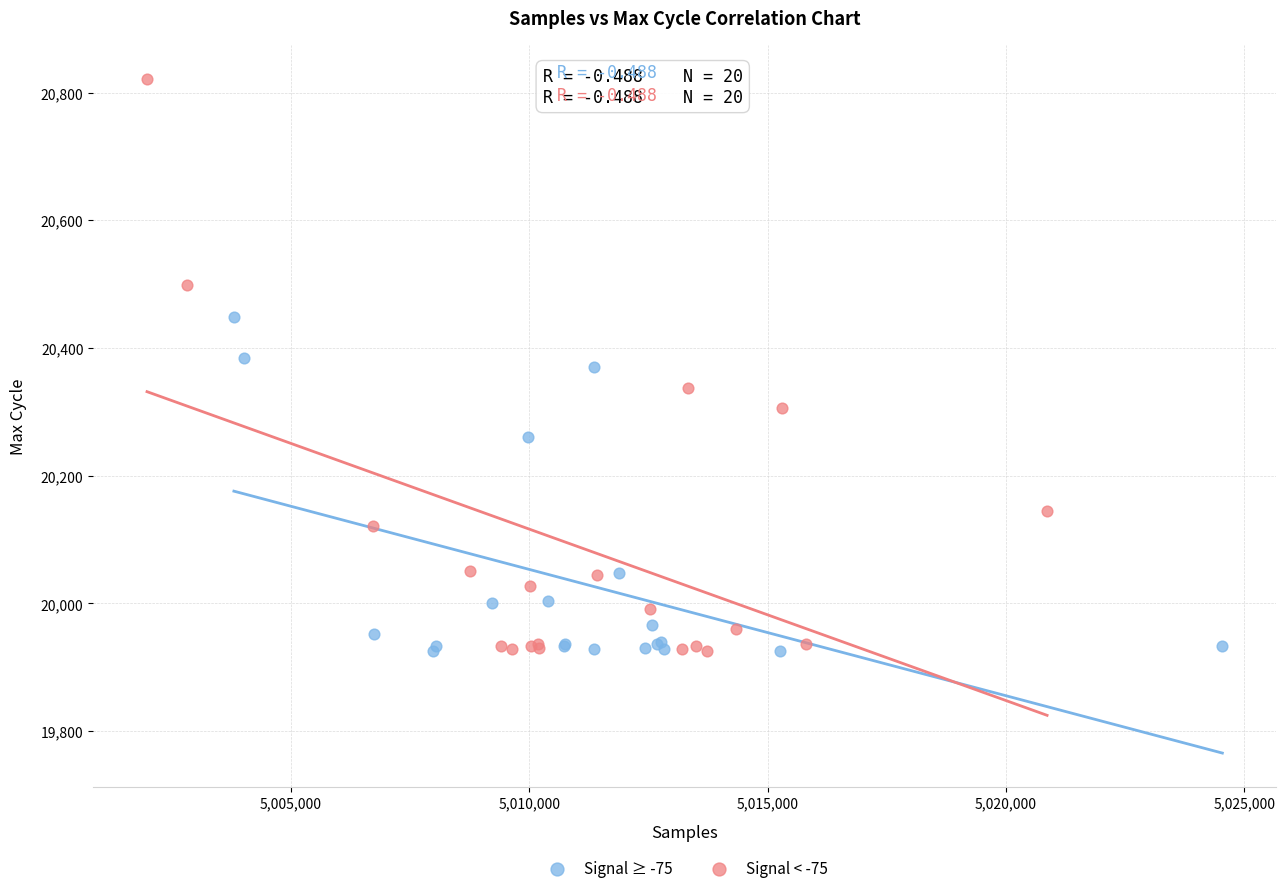

Which series has the largest Y range (max minus min)?

Signal < -75